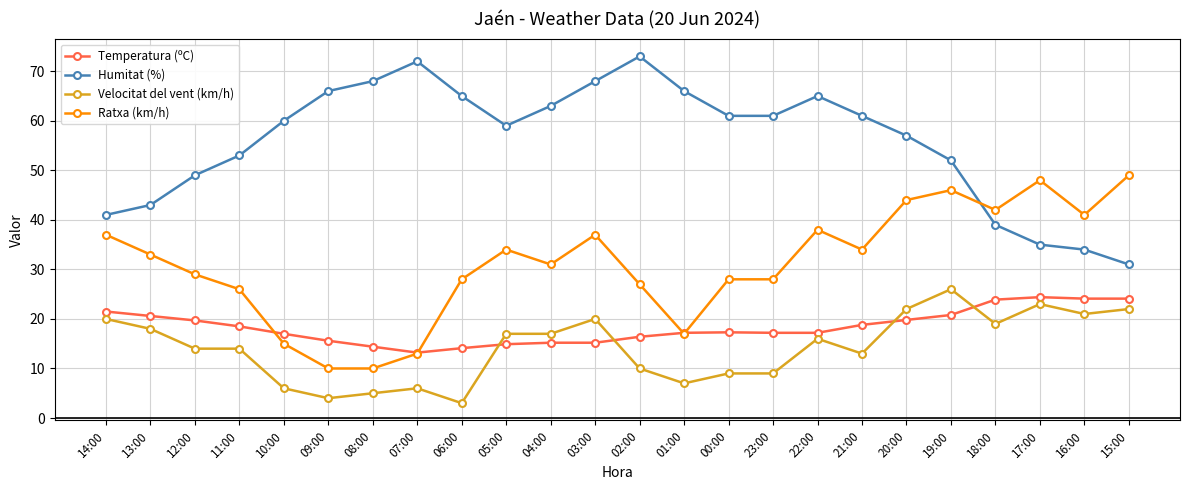

True or false: Ratxa (km/h) and Velocitat del vent (km/h) cross at least once.

False